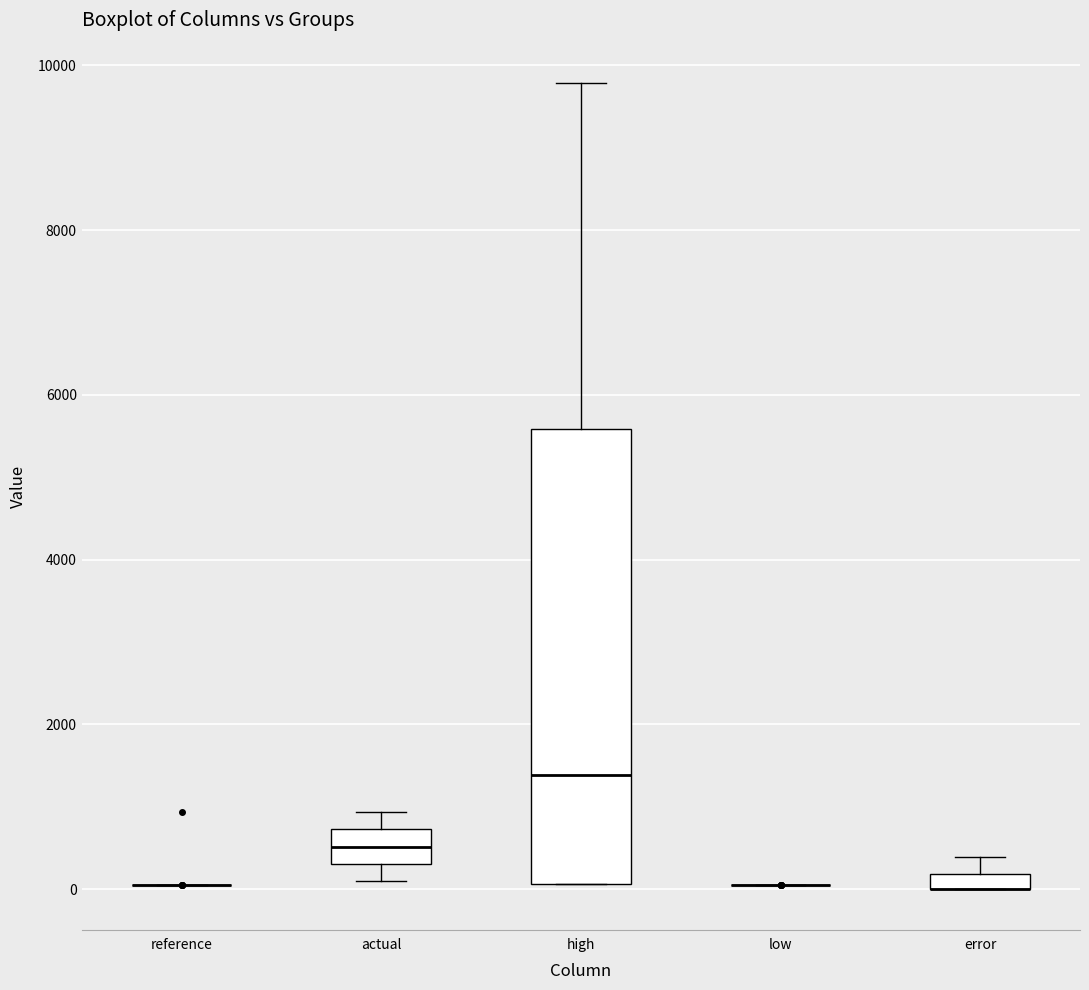

Which box is the tallest, from its lower edge to its upper edge?

high